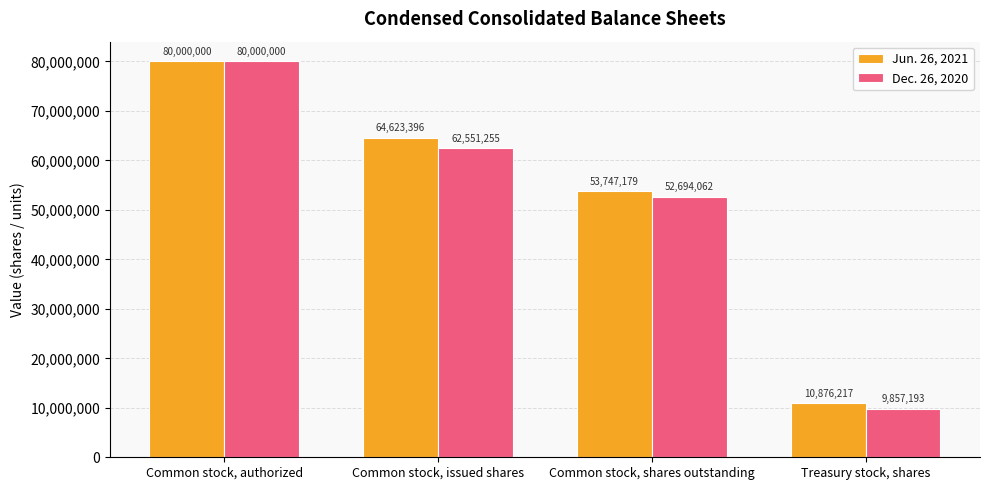

What position from the right is Common stock, issued shares?

3